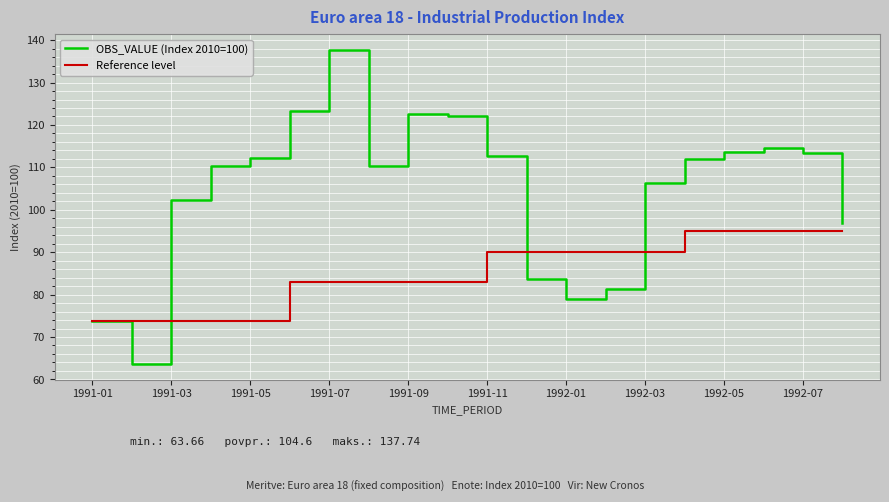

Which series has the largest range (max minus min)?

OBS_VALUE (Index 2010=100)